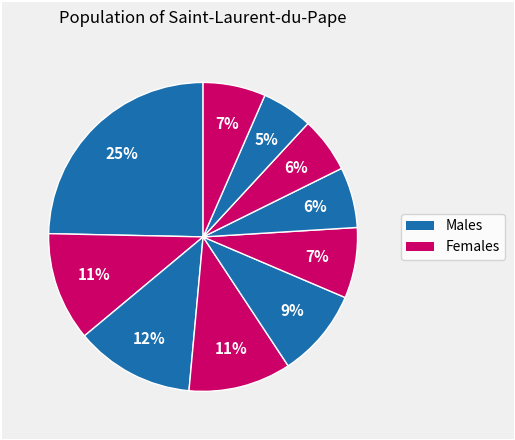

Count the number of slices in the pie.

10